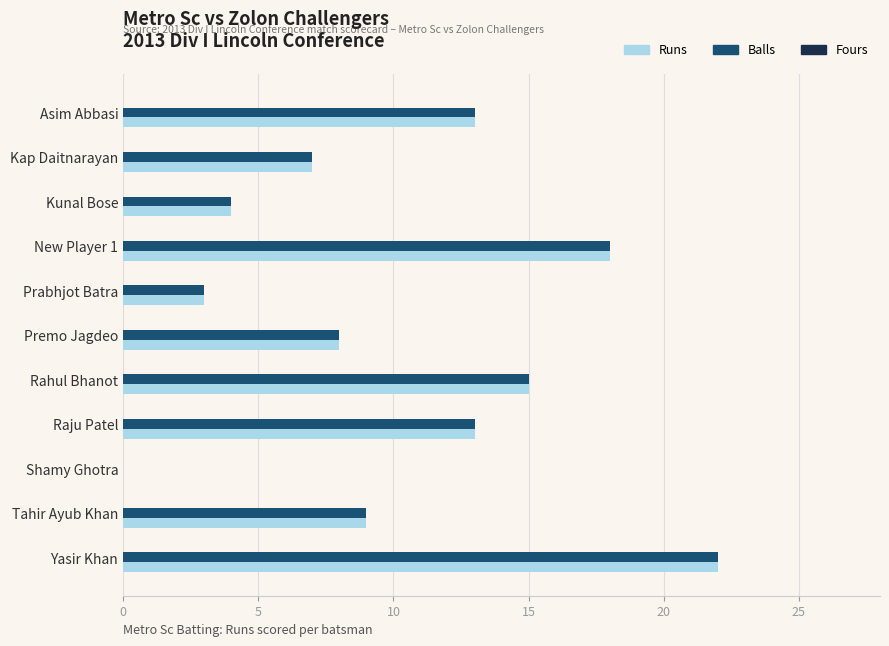

At which category is the sum across all series the highest?

Yasir Khan